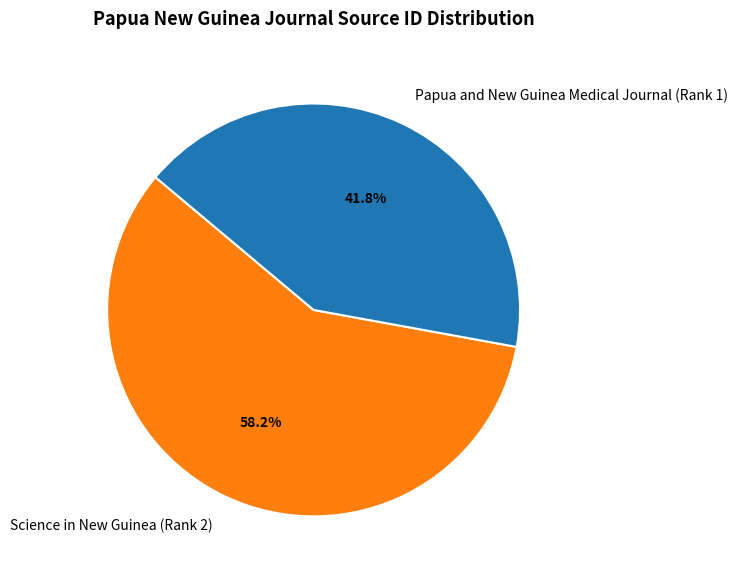

Which category accounts for the majority?

Science in New Guinea (Rank 2)